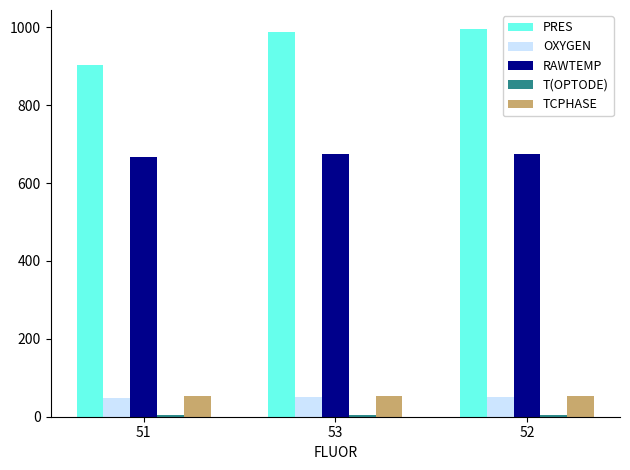

How many bars are there in each group?

5